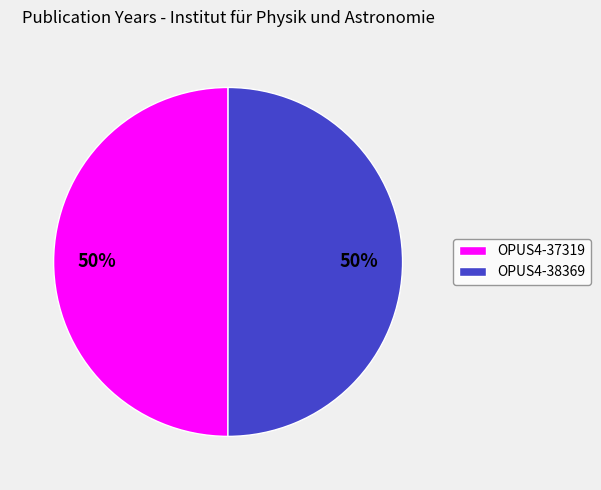

True or false: OPUS4-37319 accounts for 62% of the total.

False